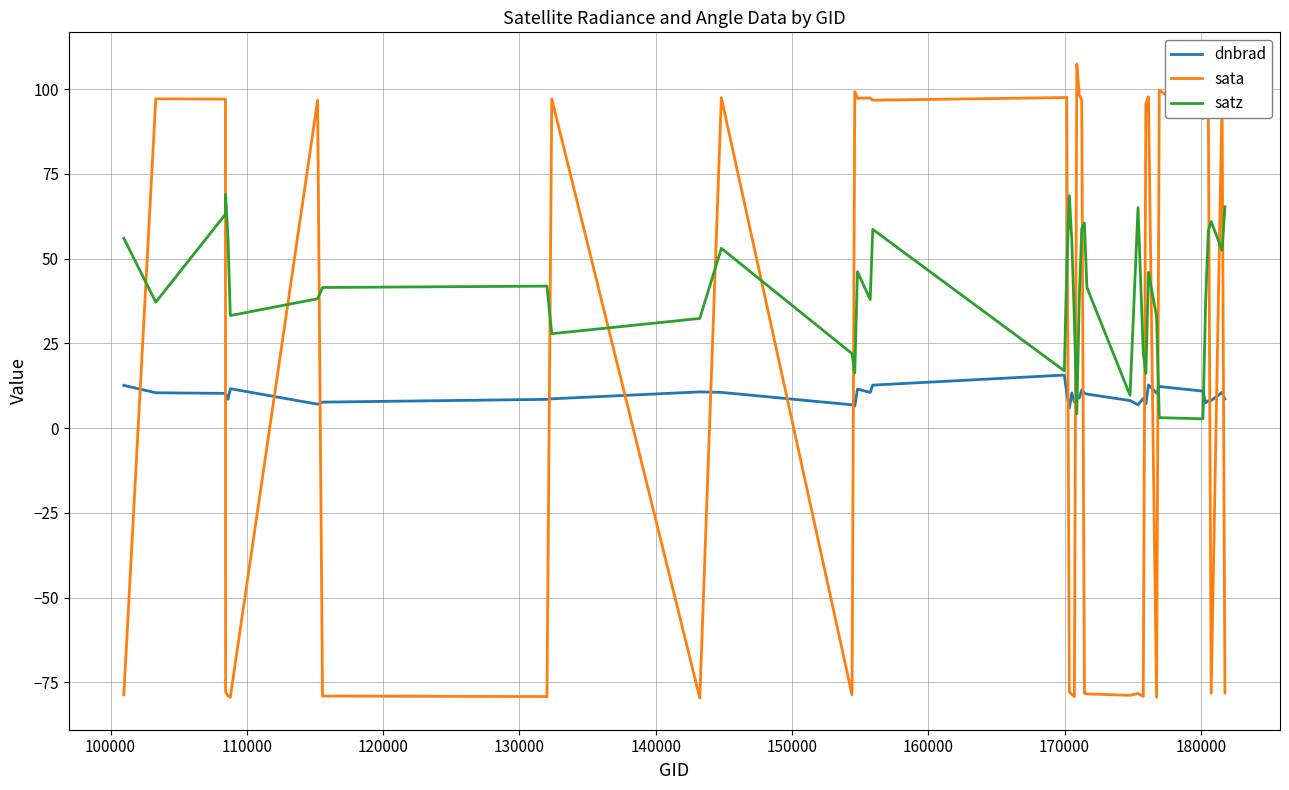

What is the greatest value displayed?

107.4